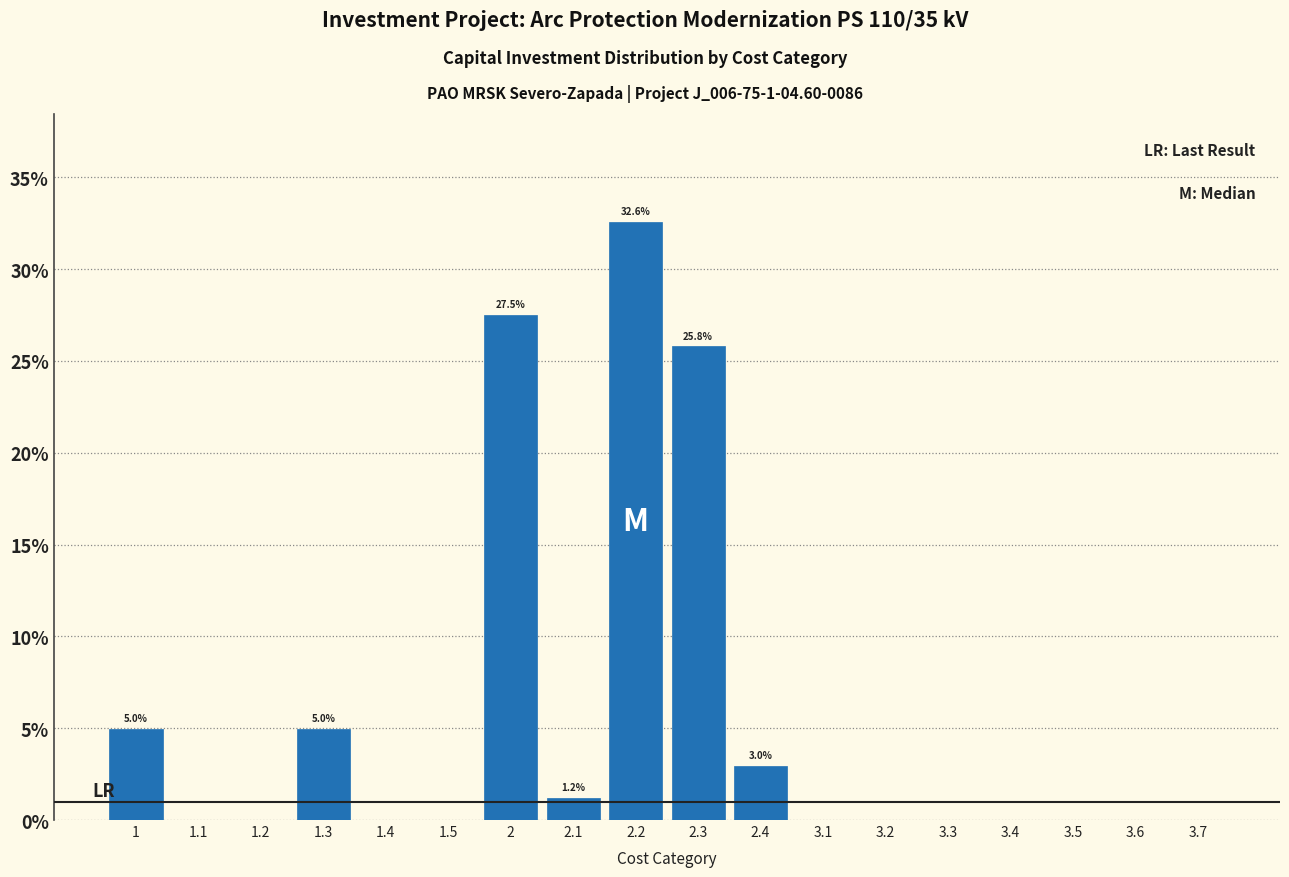

Which label corresponds to the largest value in the chart?

2.2